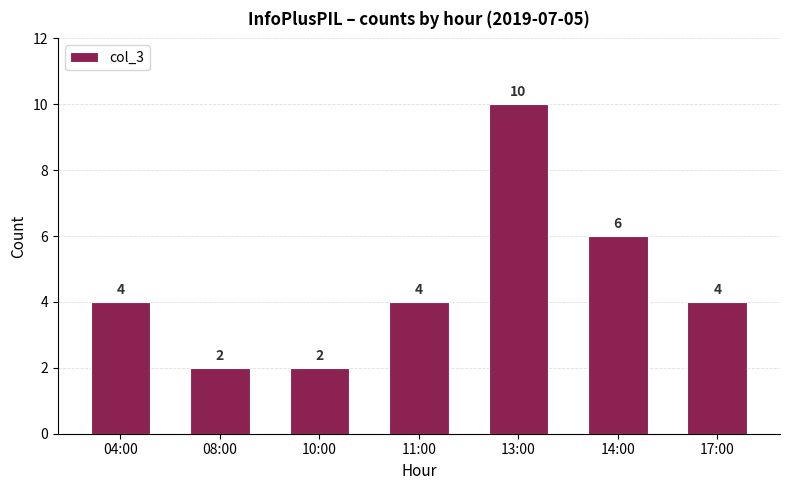

At which category does the chart reach its peak across all series?

13:00